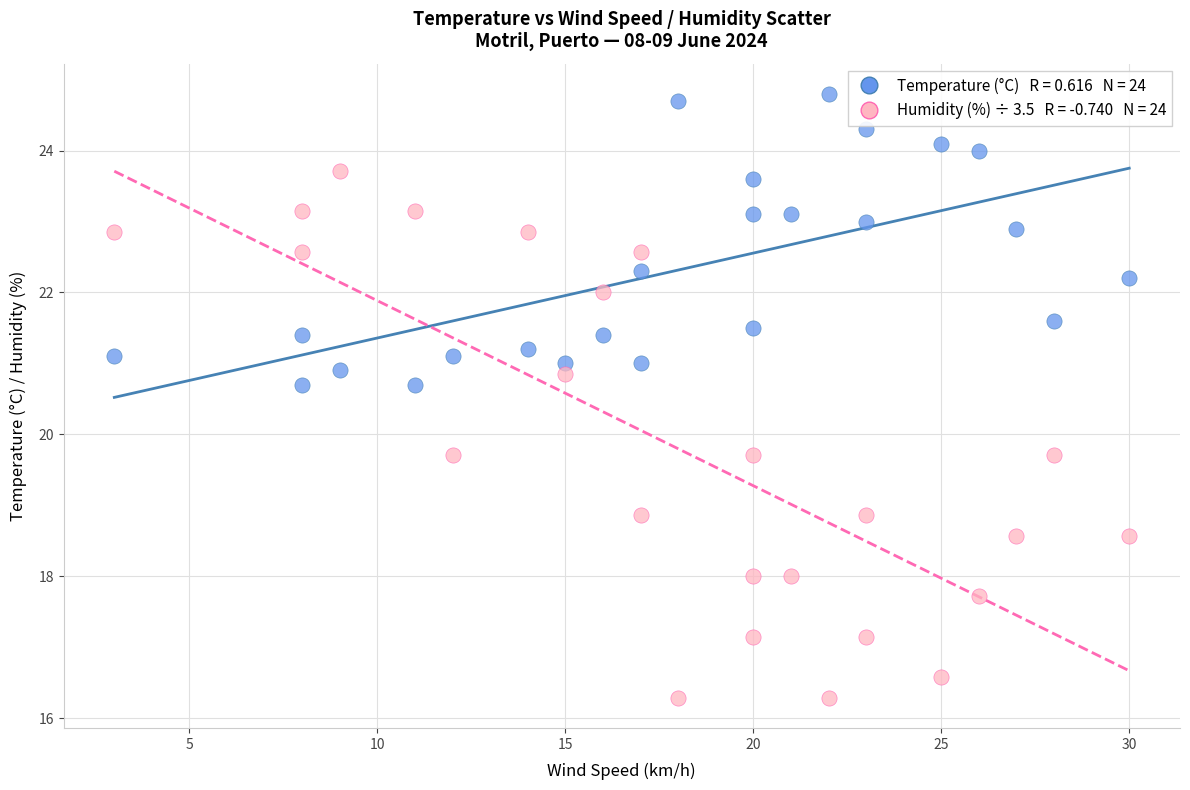

Across all data points, what is the range of X values (max minus min)?

27.0